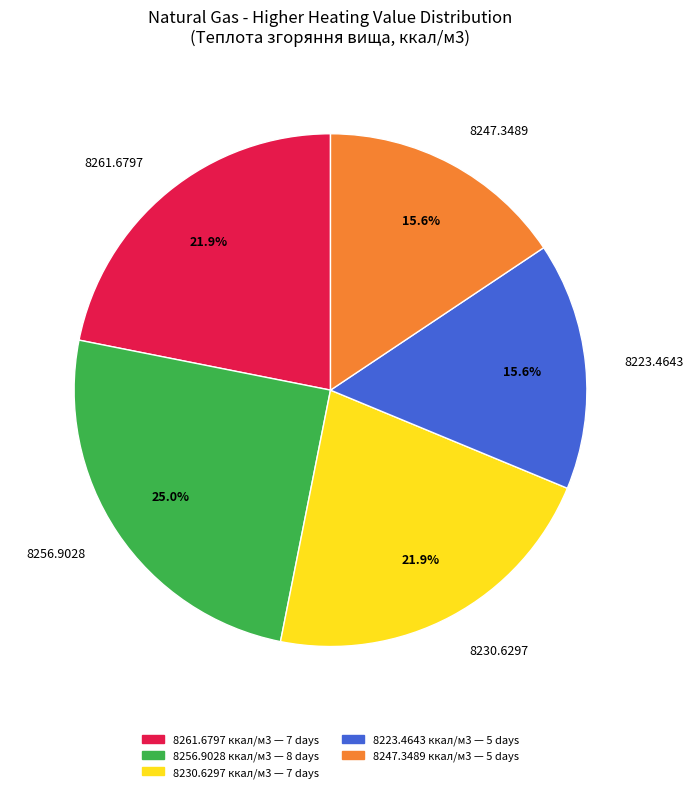

Is there any slice that represents more than half of the pie?

No